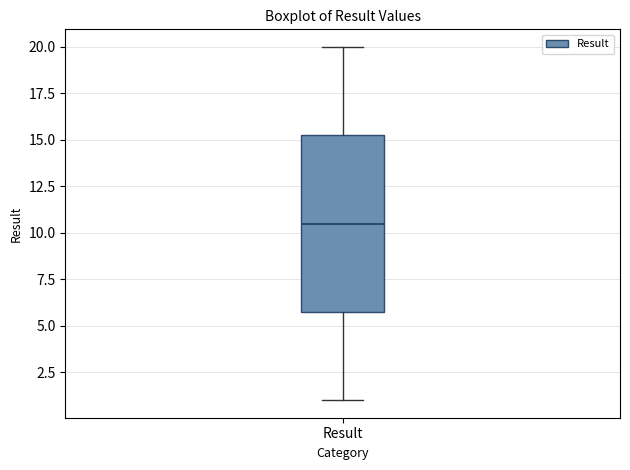

Transcribe this box plot: give where the median line is, the range the box spans, and where the two whiskers end, as read against the y-axis. The values are not printed on the chart, so give them approximately, as read against the axis.

median 10.5, box 6.0 to 15.5, whiskers 1.0 to 20.0